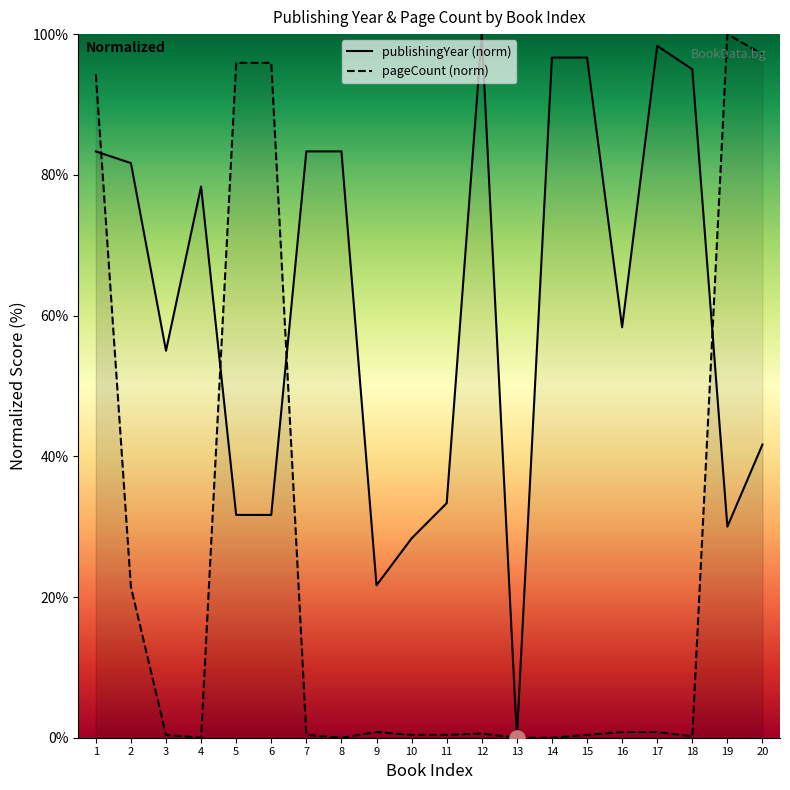

At how many categories does at least one series exceed 84?

10